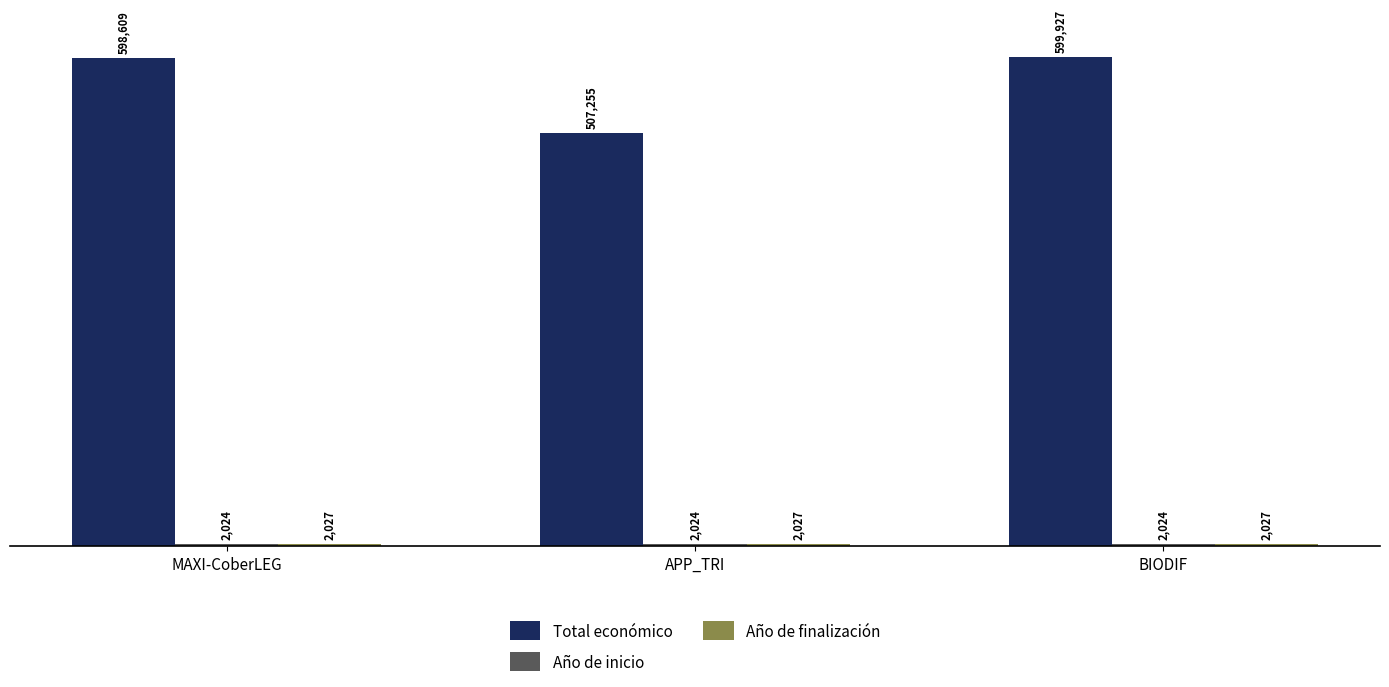

What is the maximum value shown in the chart?

599927